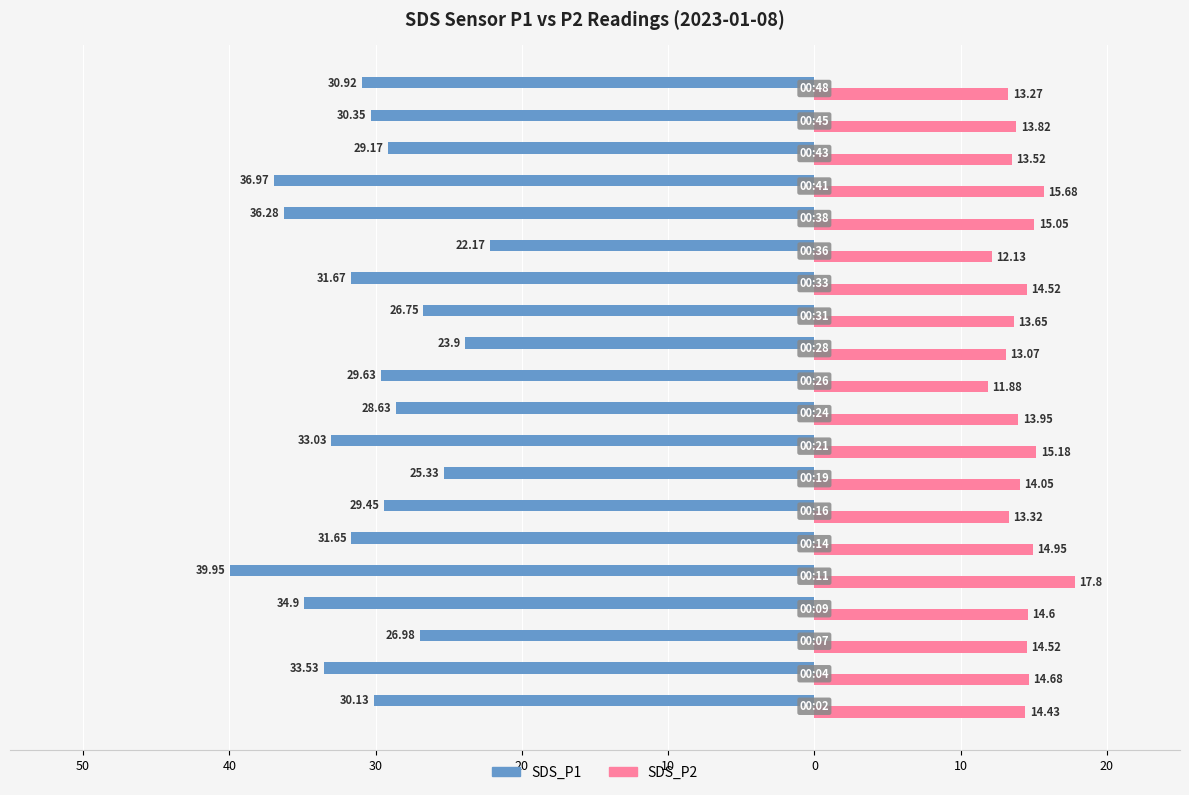

Reading right to left, what are all the values shown in this chart?

SDS_P1: -30.9	-30.4	-29.2	-37.0	-36.3	-22.2	-31.7	-26.8	-23.9	-29.6	-28.6	-33.0	-25.3	-29.4	-31.6	-40.0	-34.9	-27.0	-33.5	-30.1
SDS_P2: 13.3	13.8	13.5	15.7	15.1	12.1	14.5	13.7	13.1	11.9	13.9	15.2	14.1	13.3	14.9	17.8	14.6	14.5	14.7	14.4